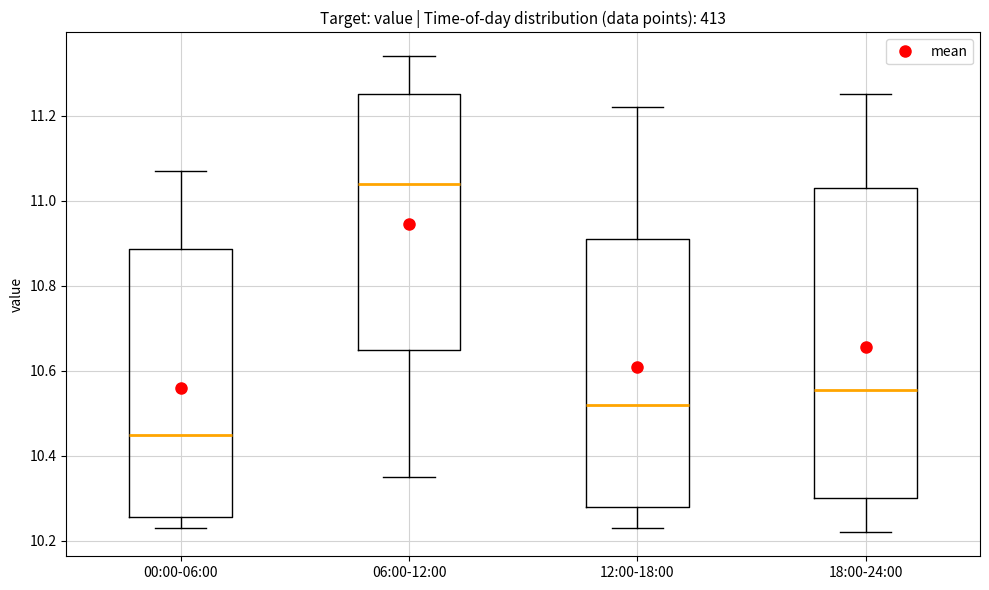

Where is the lower edge of the box for 12:00-18:00 on the y-axis? The values are not printed on the chart, so give them approximately, as read against the axis.

10.28